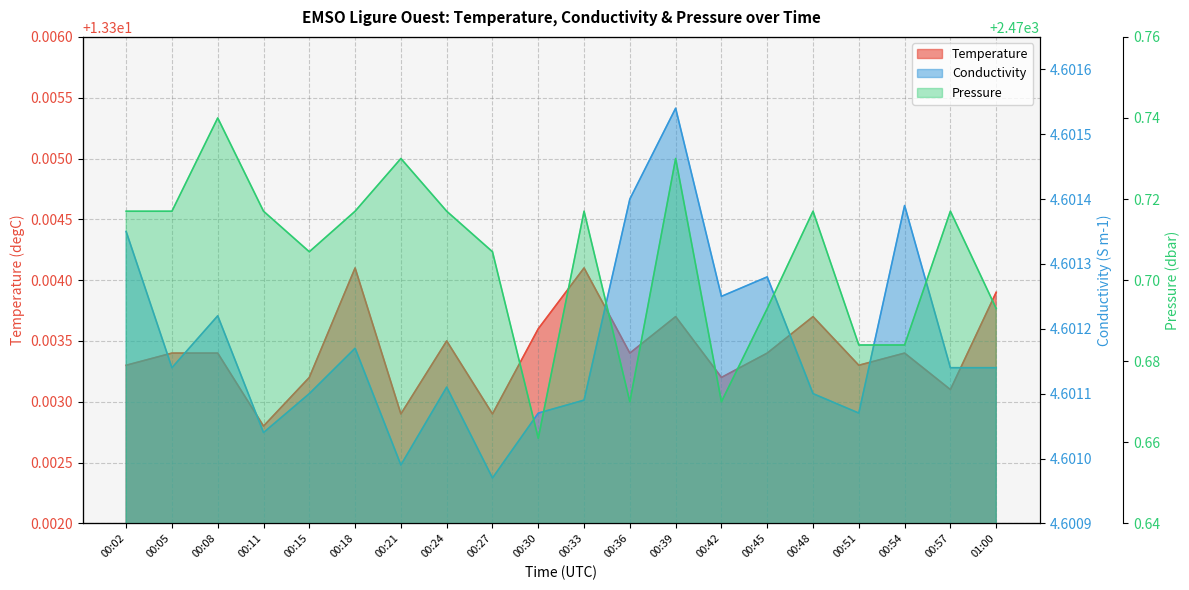

True or false: Temperature and Pressure intersect in this chart.

False